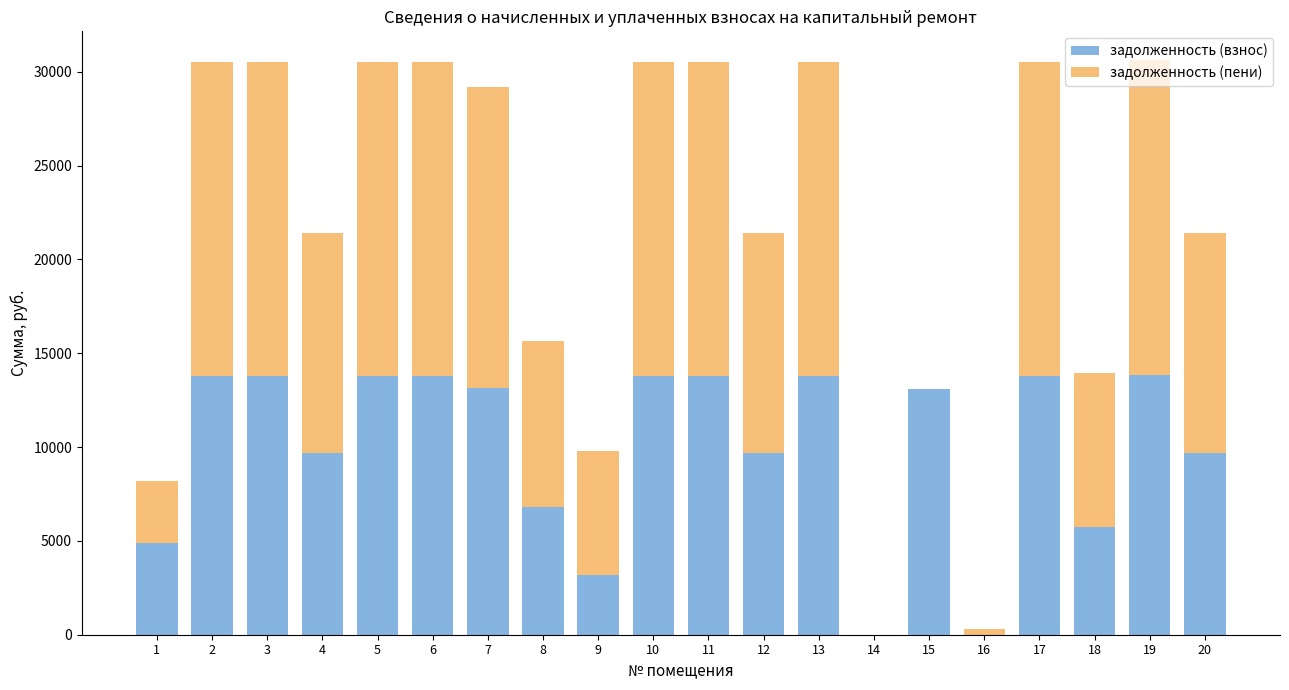

The value of задолженность (взнос) at 15 is 13105.8. True or false?

True